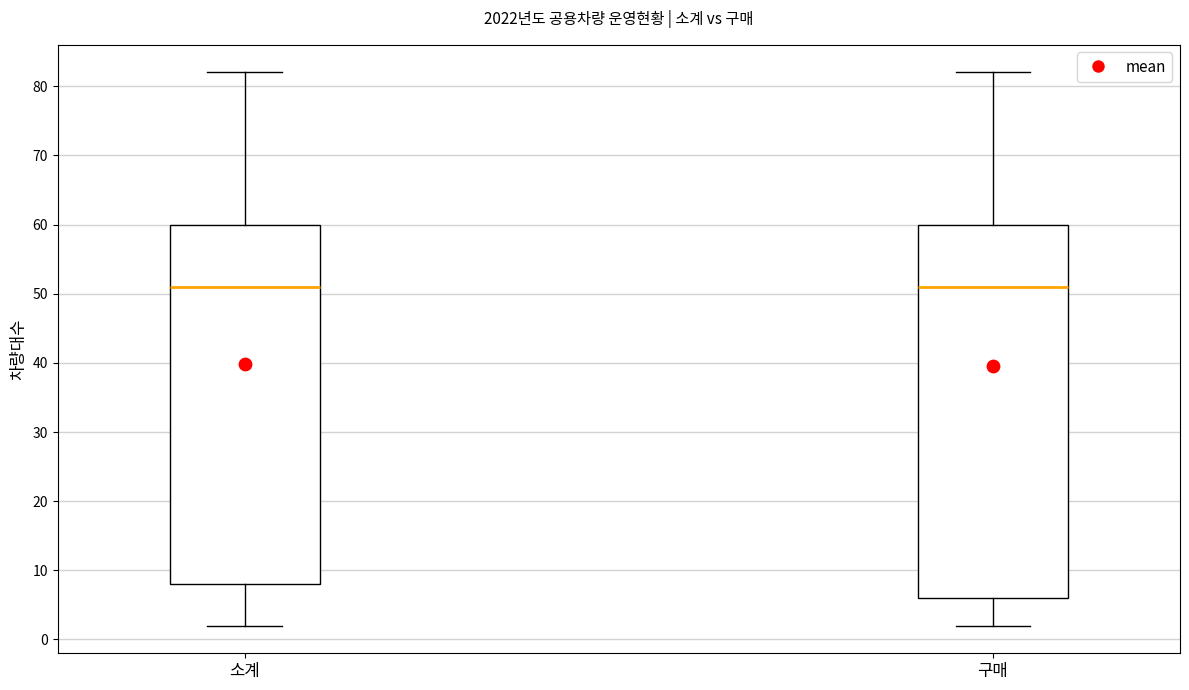

Where is the lower edge of the box for 소계 on the y-axis? The values are not printed on the chart, so give them approximately, as read against the axis.

8